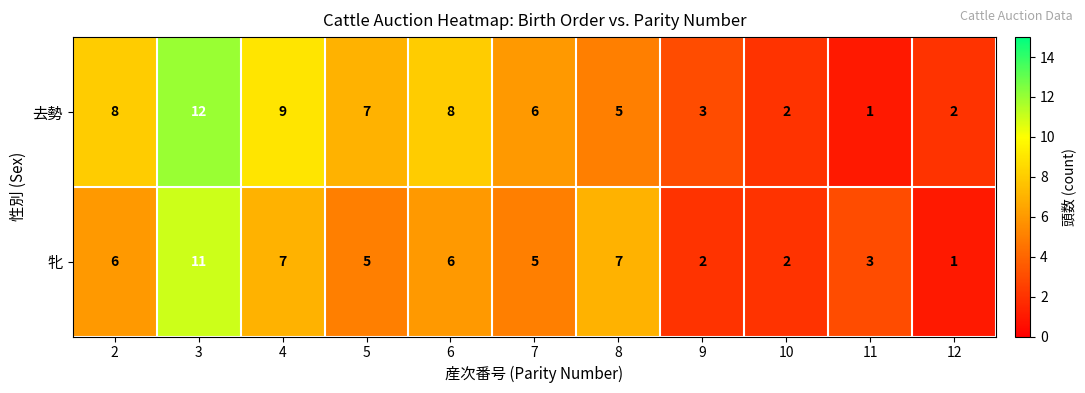

At which label does 去勢 reach its minimum?

11